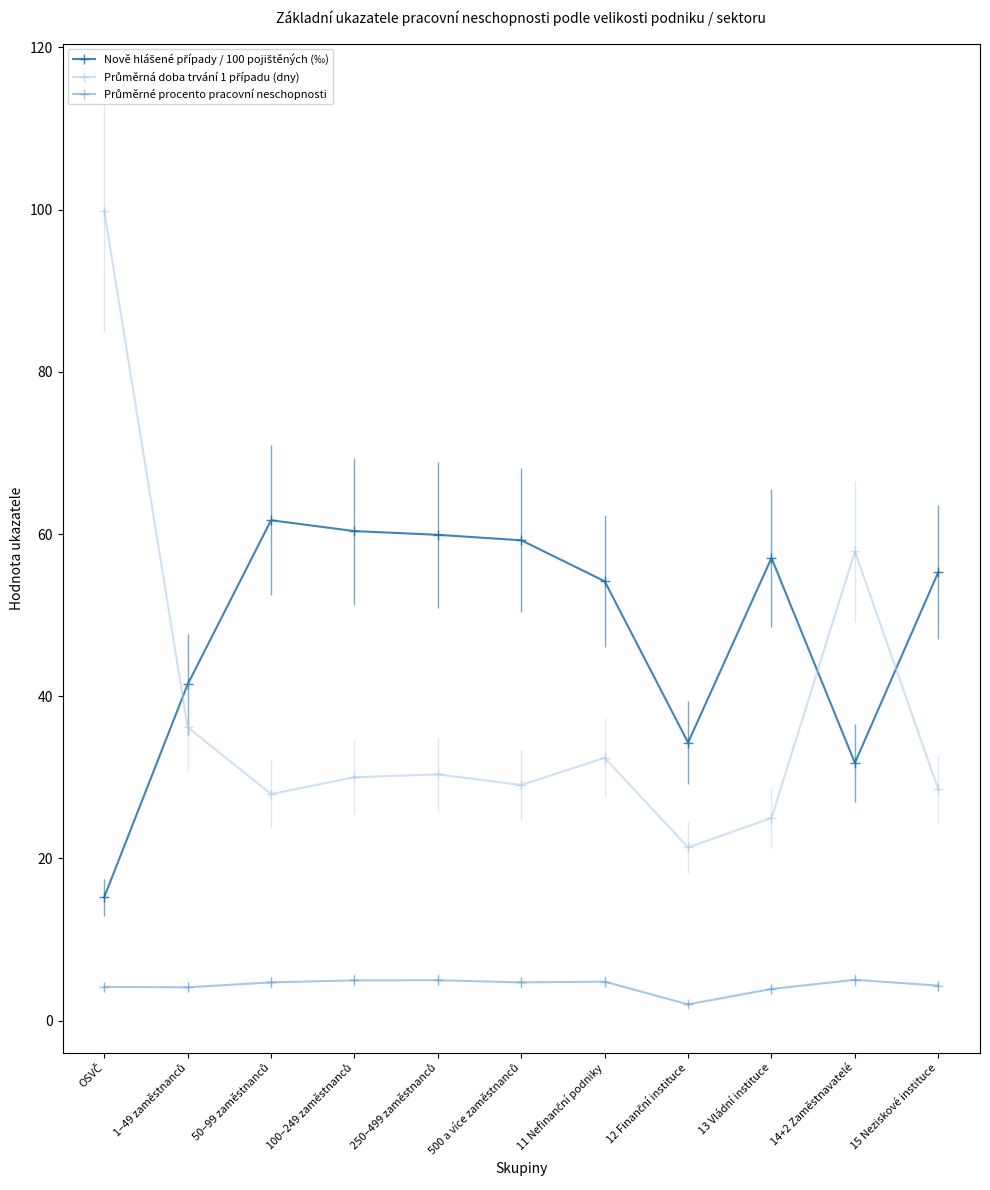

What is the greatest value displayed?

99.9